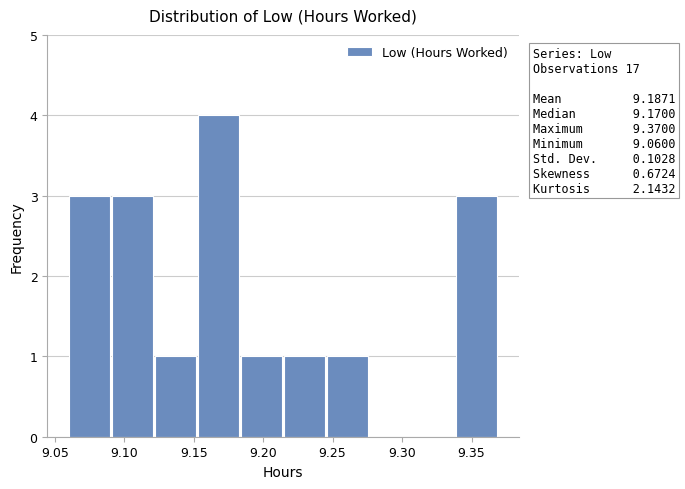

Which range on the x-axis has the tallest bar?

9.153 to 9.184